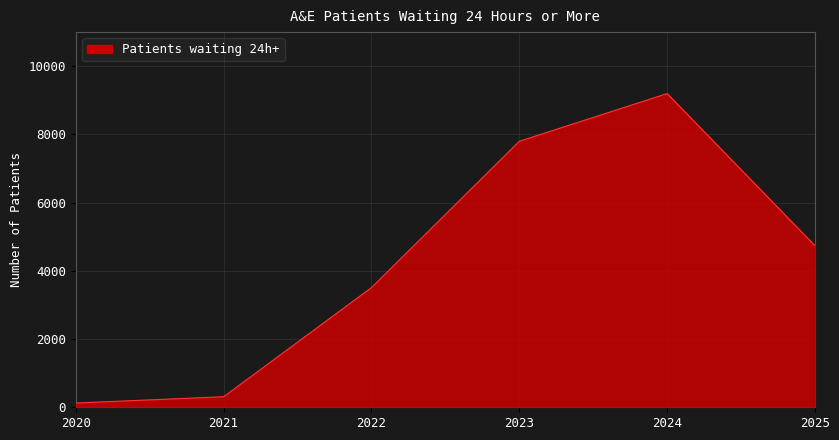

What is the ratio of the value at 2025 to the value at 2022?

1.3